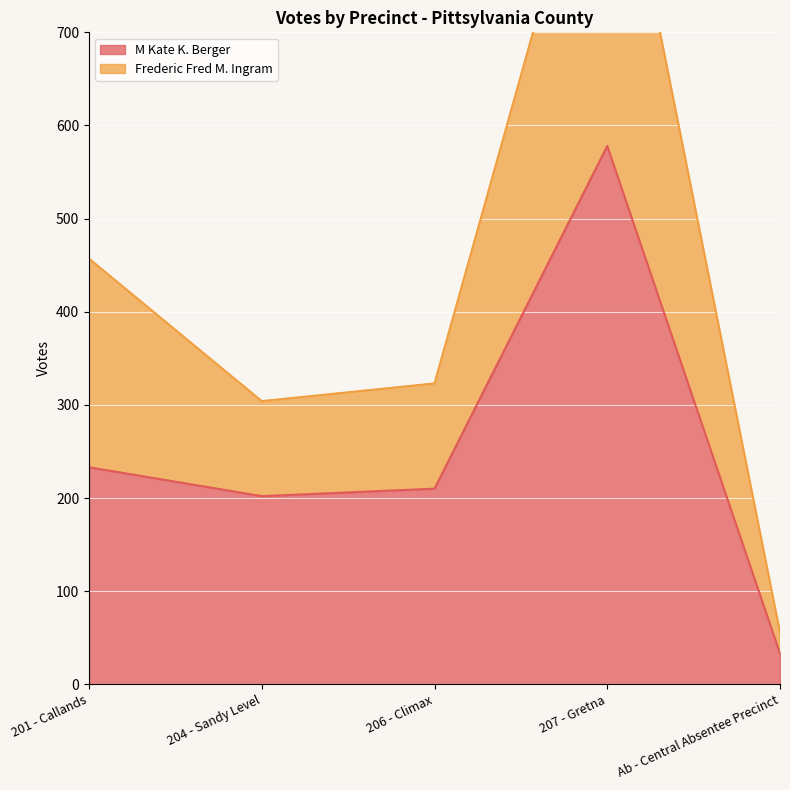

Which category has the lowest value in the M Kate K. Berger series?

Ab - Central Absentee Precinct